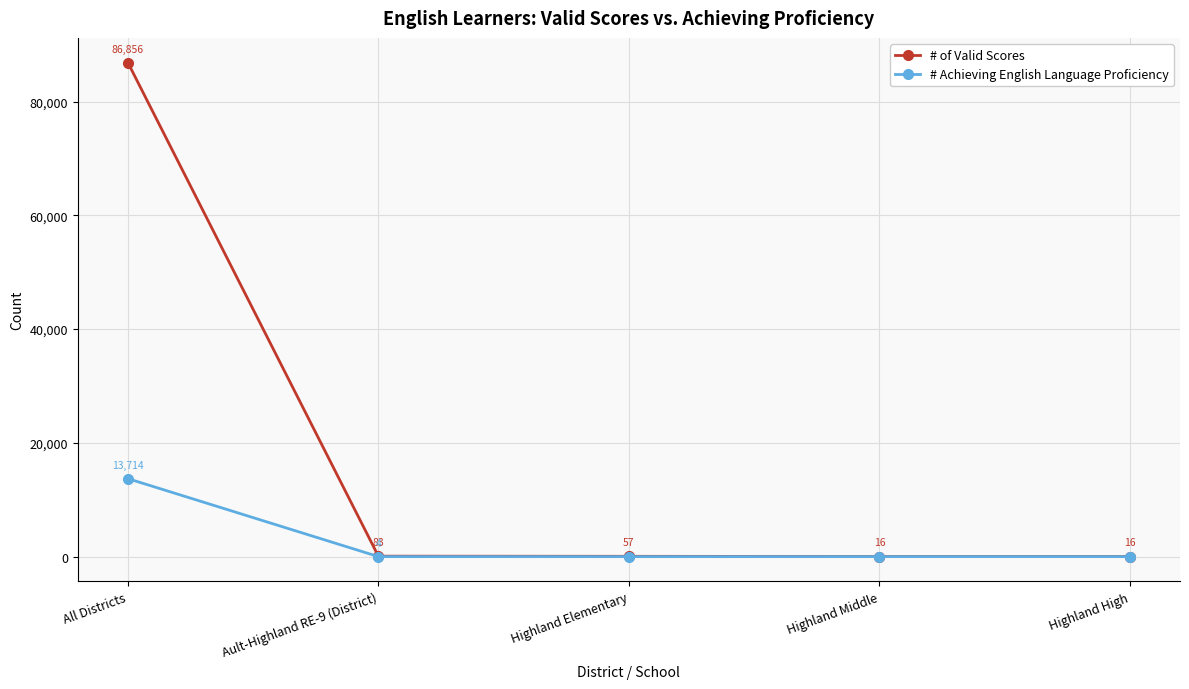

What is the label of the 5th point from the right?

All Districts